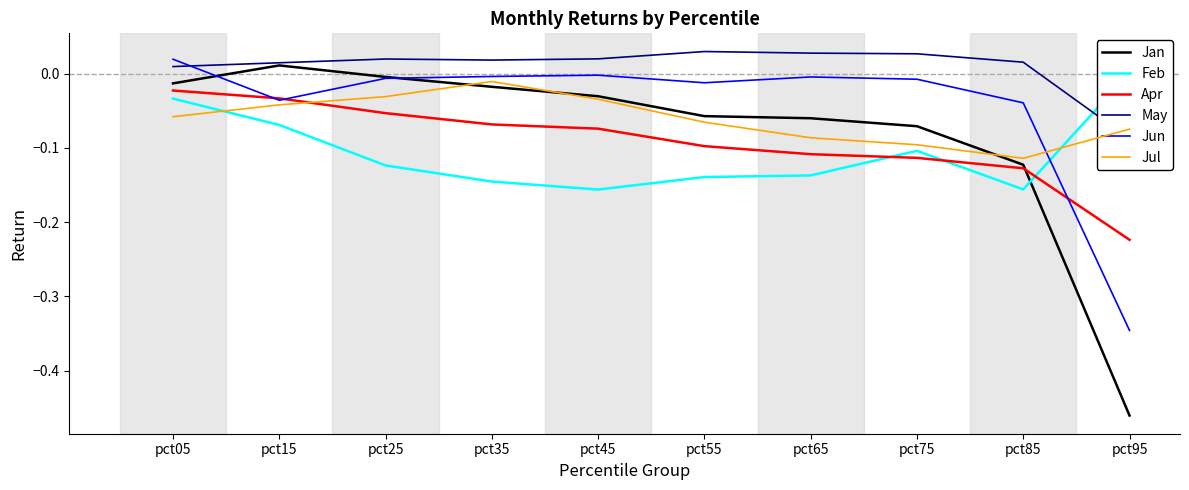

What are all the series names shown in the legend?

Jan, Feb, Apr, May, Jun, Jul